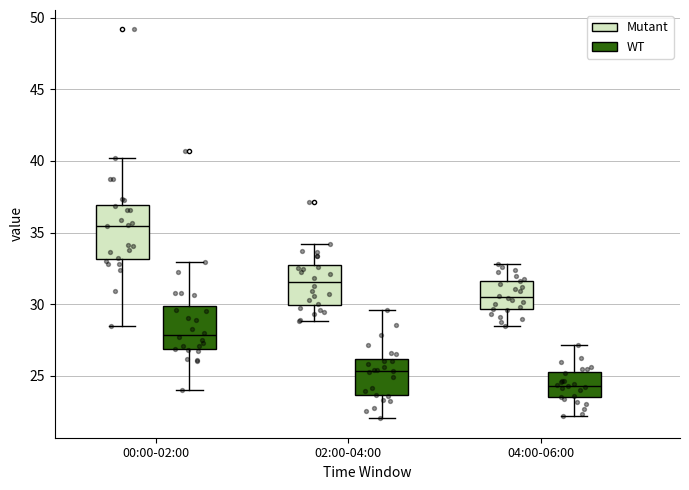

Reading left to right, read every box against the y-axis: the position of its median line, the range the box covers, and the ends of its whiskers. The values are not printed on the chart, so give them approximately, as read against the axis.

00:00-02:00 (Mutant): median 35.5, box 33.0 to 37.0, whiskers 28.5 to 40.0
00:00-02:00 (WT): median 28.0, box 27.0 to 30.0, whiskers 24.0 to 33.0
02:00-04:00 (Mutant): median 31.5, box 30.0 to 33.0, whiskers 29.0 to 34.0
02:00-04:00 (WT): median 25.5, box 23.5 to 26.0, whiskers 22.0 to 29.5
04:00-06:00 (Mutant): median 30.5, box 29.5 to 31.5, whiskers 28.5 to 33.0
04:00-06:00 (WT): median 24.5, box 23.5 to 25.5, whiskers 22.0 to 27.0